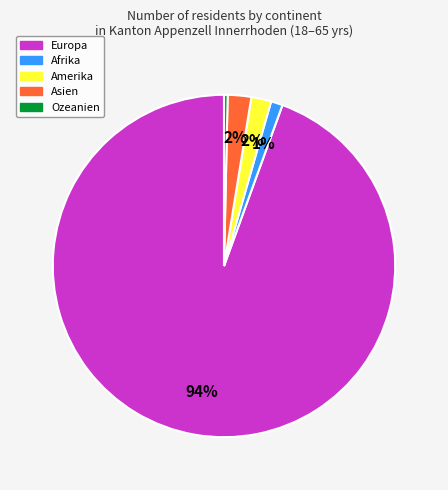

Do Europa and Afrika together represent more than half of the pie?

Yes